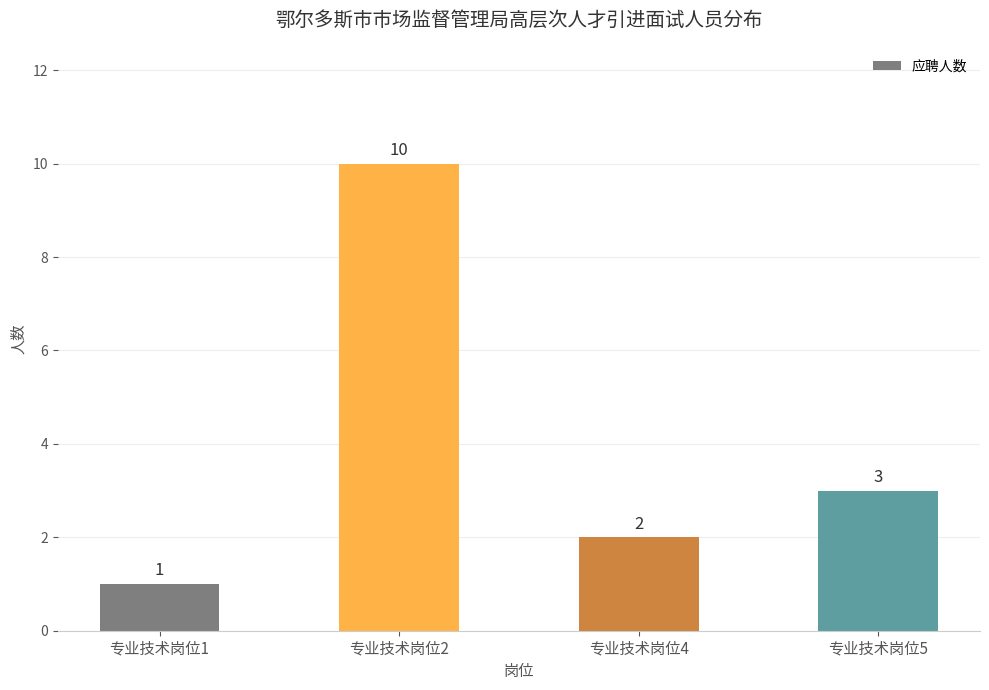

What is the minimum value shown in the chart?

1